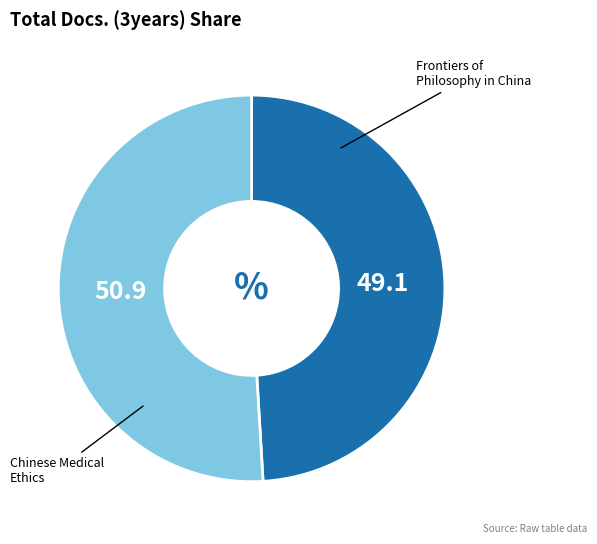

Is there a majority slice in this chart?

Yes